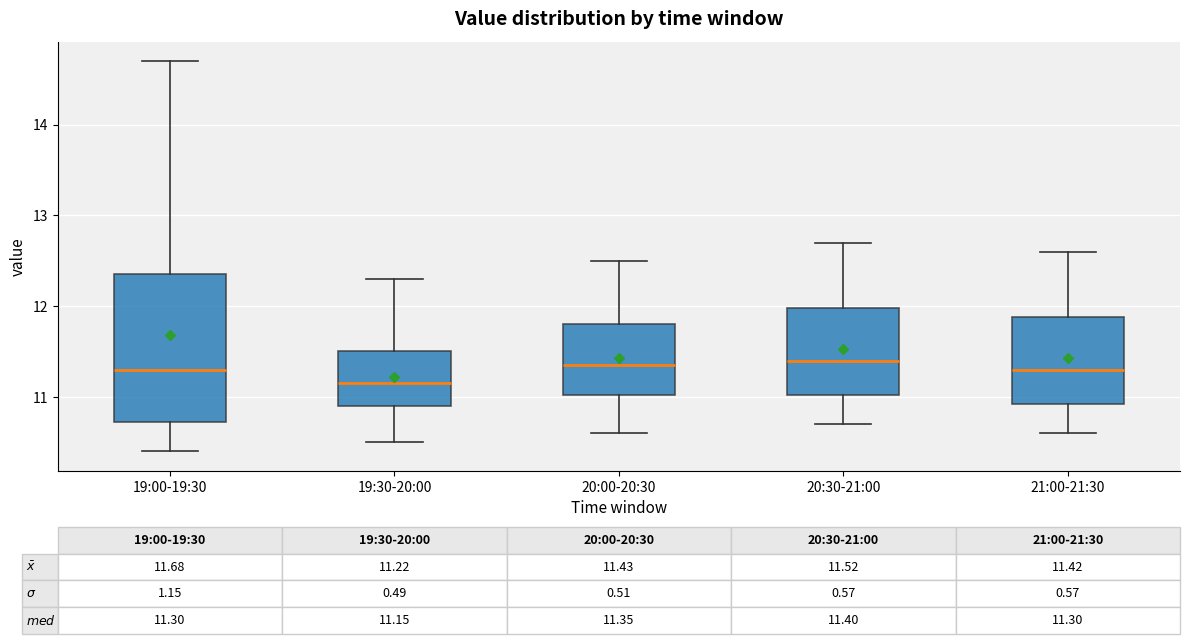

Which box's median line is the lowest?

19:30-20:00